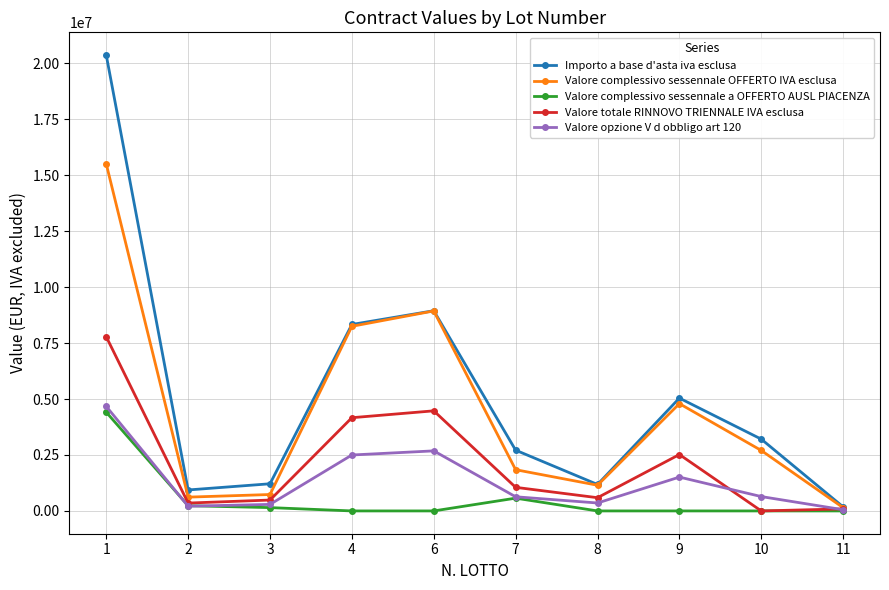

List the series in order of their overall mean, lowest first.

Valore complessivo sessennale a OFFERTO AUSL PIACENZA, Valore opzione V d obbligo art 120, Valore totale RINNOVO TRIENNALE IVA esclusa, Valore complessivo sessennale OFFERTO IVA esclusa, Importo a base d'asta iva esclusa